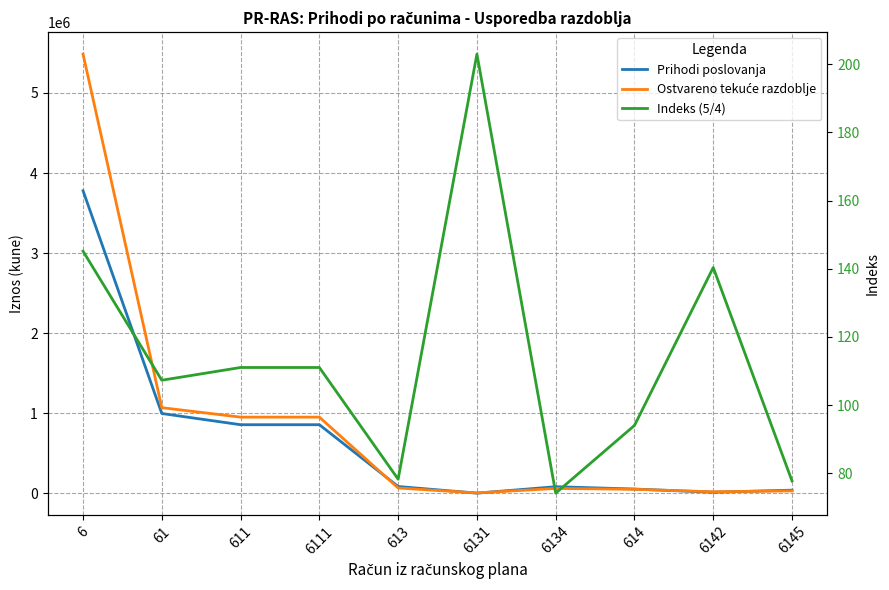

What is the label of the 5th point from the left?

613